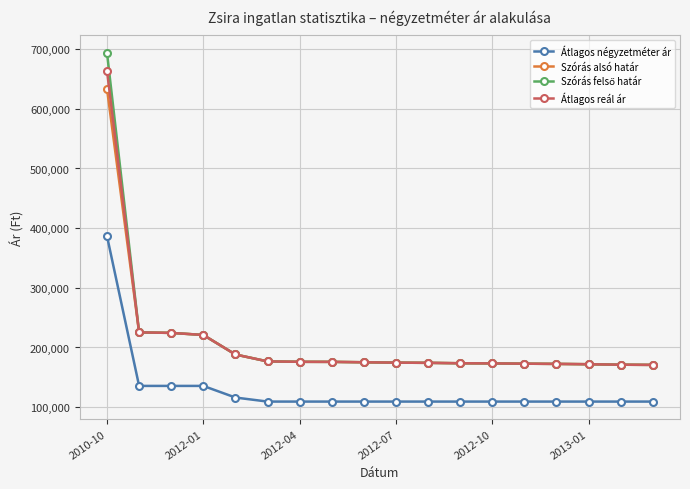

True or false: Átlagos négyzetméter ár and Szórás alsó határ cross at least once.

False